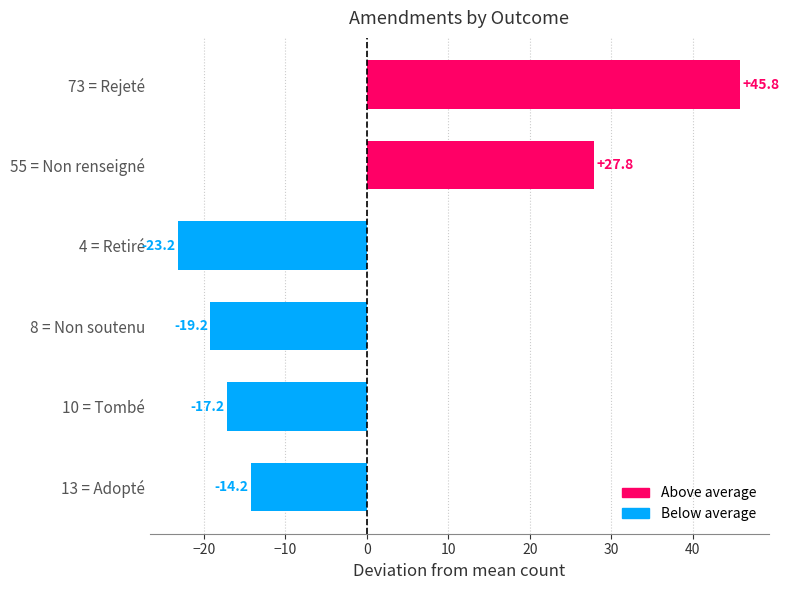

Are the bars grouped side by side (vs. stacked)?

No